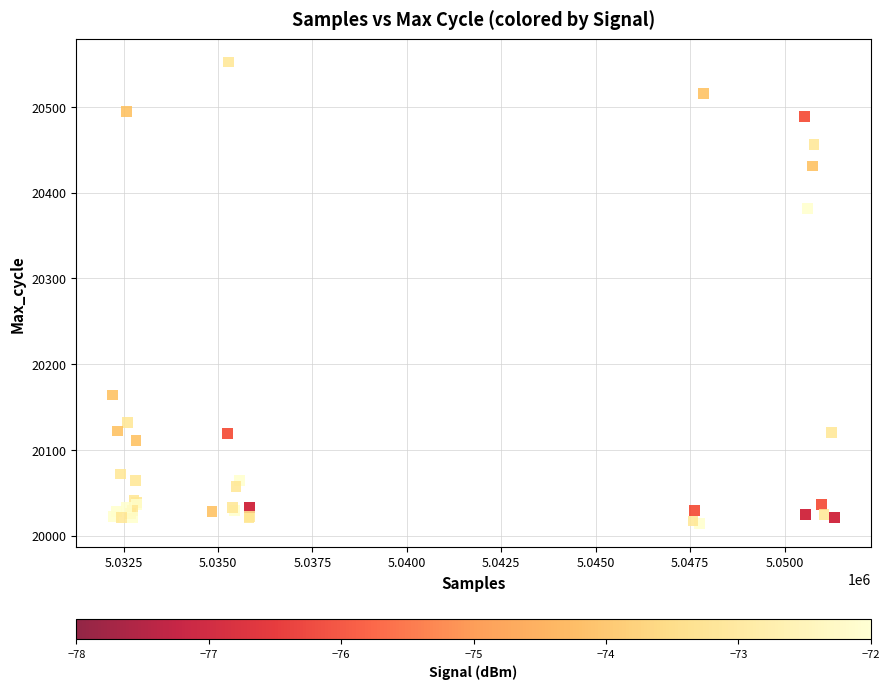

What Y value in the scatter plot is closest to 20283?

20381